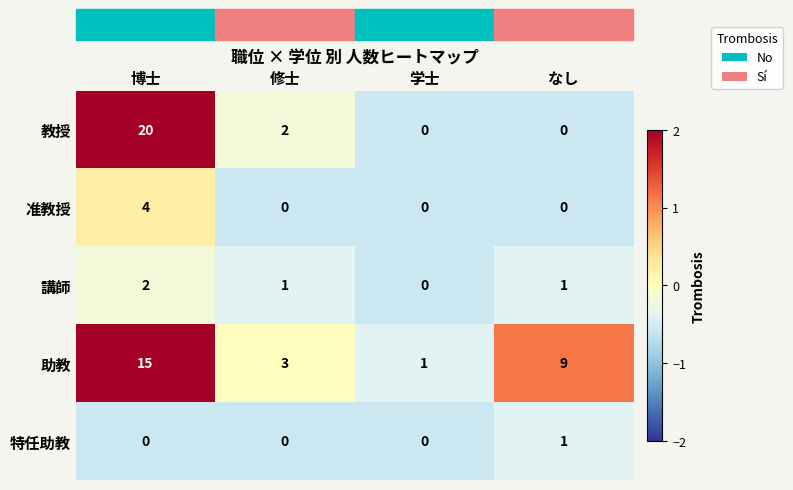

What is the maximum value shown in the chart?

20